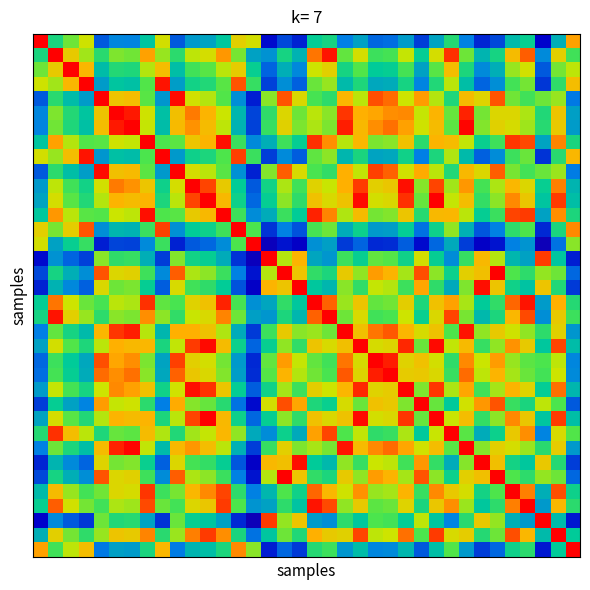

Count the number of data series in this chart.

36